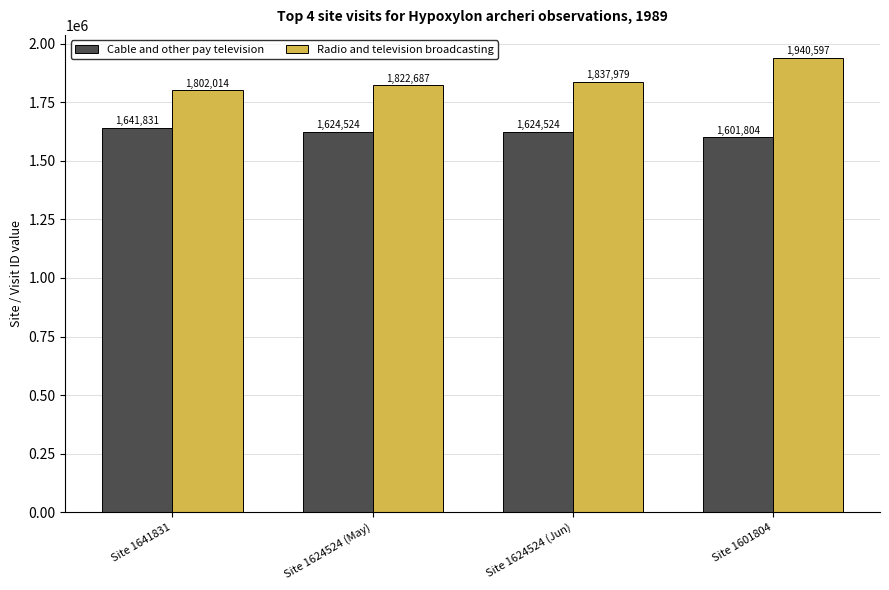

Which series has the largest range (max minus min)?

Radio and television broadcasting